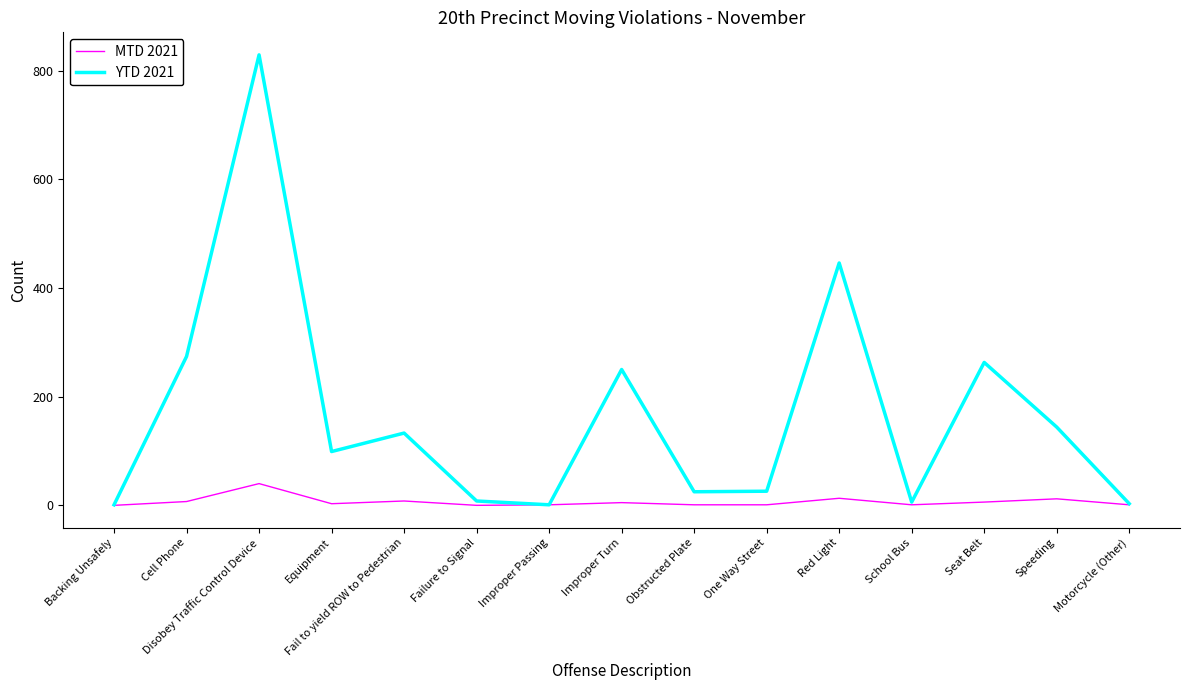

What is the maximum value for MTD 2021?

40